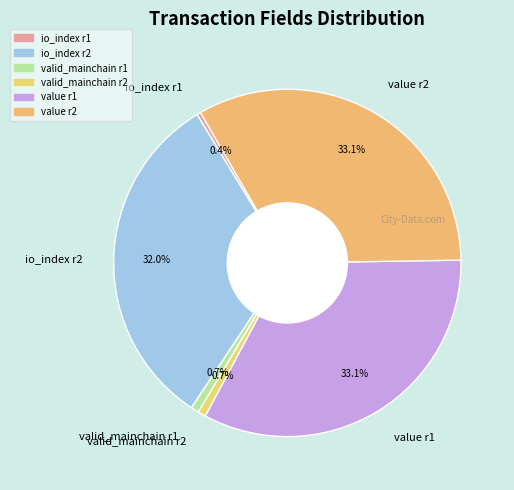

What percentage do value r2 and valid_mainchain r2 together represent?

33.8%